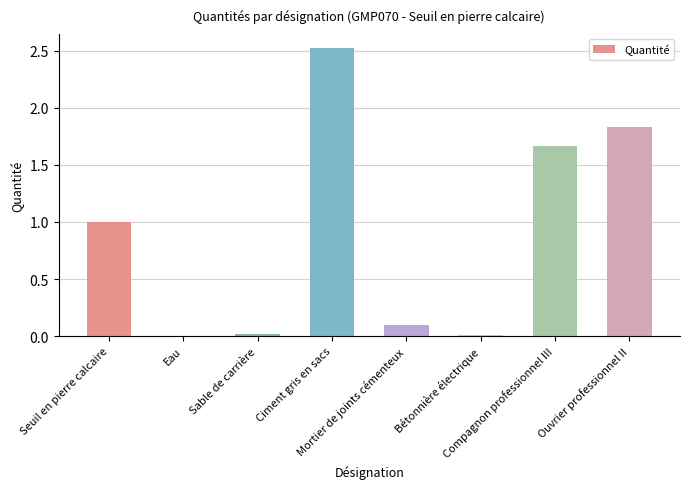

What is the sum of all values?

7.1